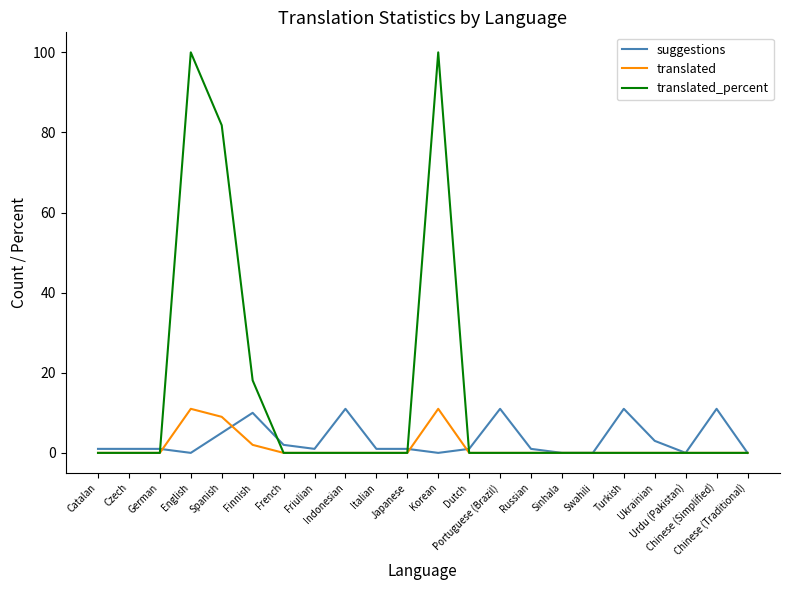

Which series has the largest total across all categories?

translated_percent